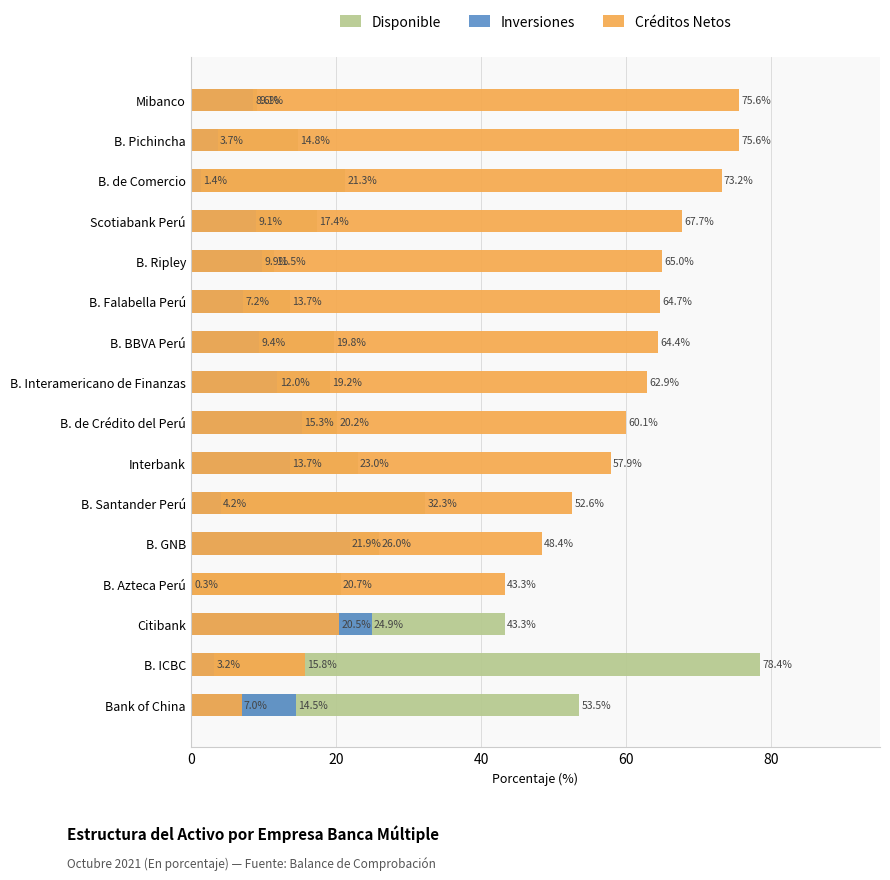

Is it true that Inversiones equals 0.6 at B. de Comercio?

False